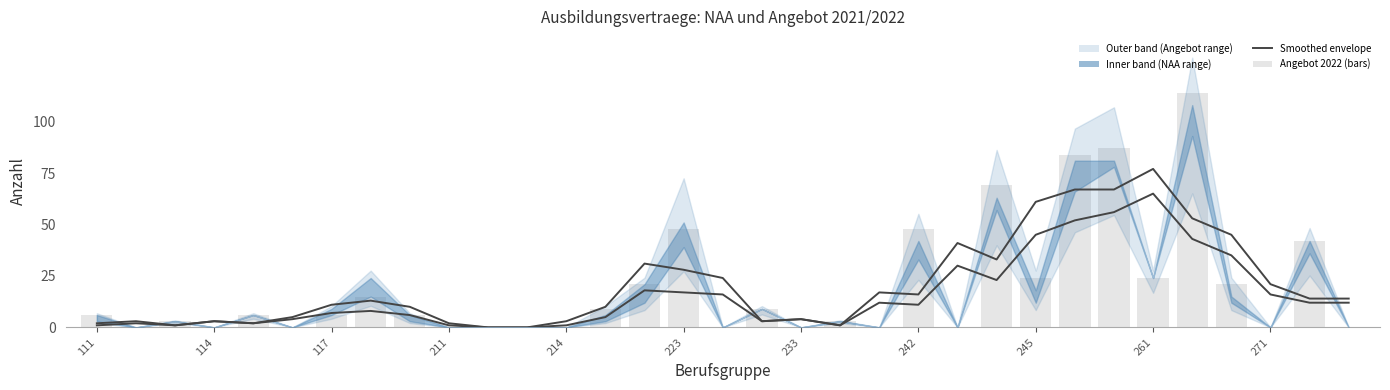

Which has a higher value, 242 or 117?

242